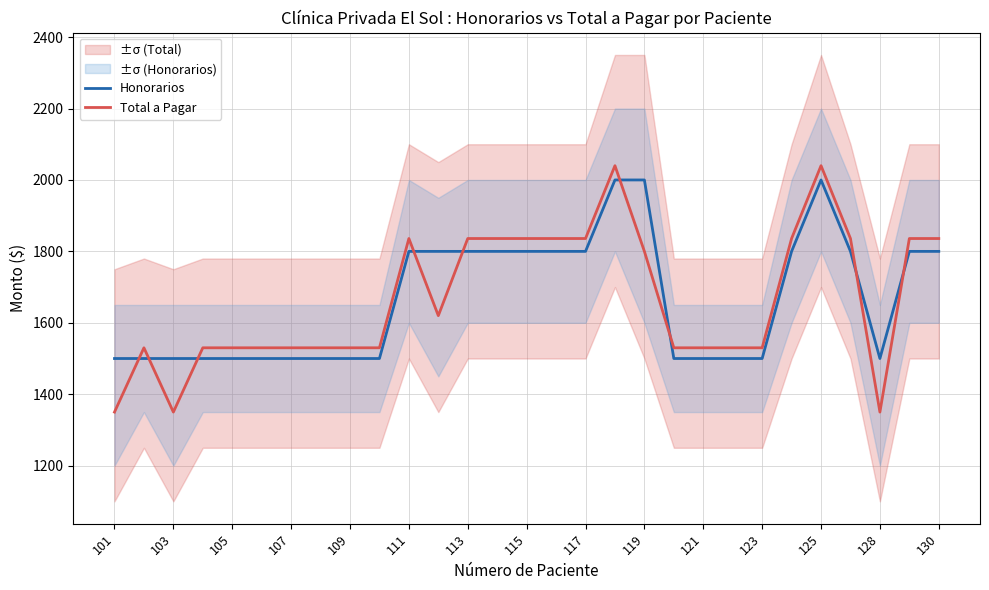

Which series ends up on top after the final intersection of Honorarios and Total a Pagar?

Total a Pagar